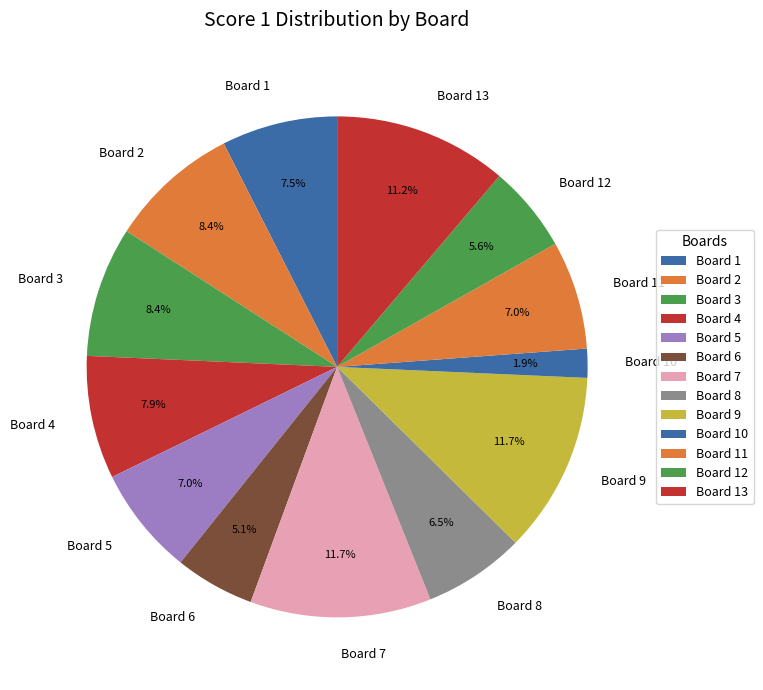

What portion of the pie excludes Board 10?

98.1%